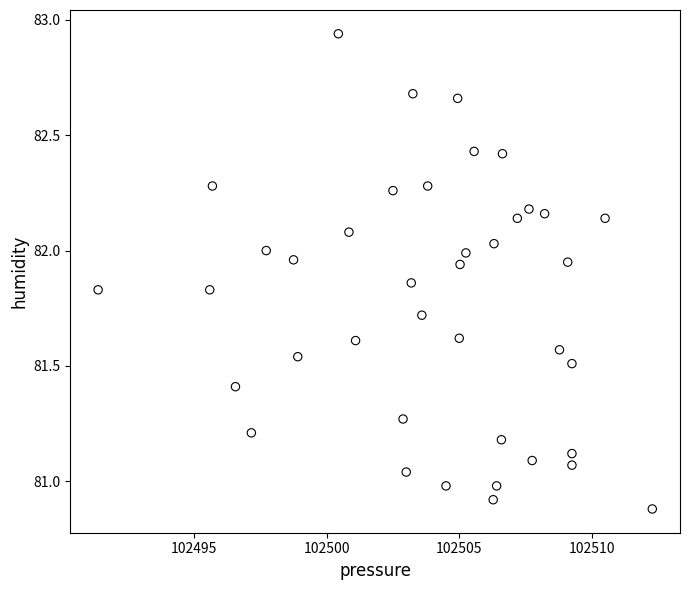

What is the range of X values (max minus min)?

20.9